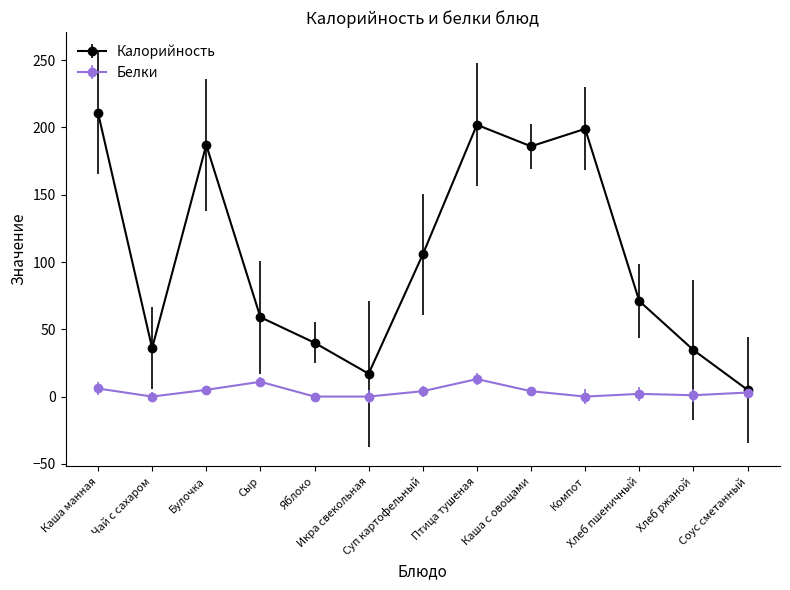

The value of Калорийность at Хлеб ржаной is 34.6. True or false?

True